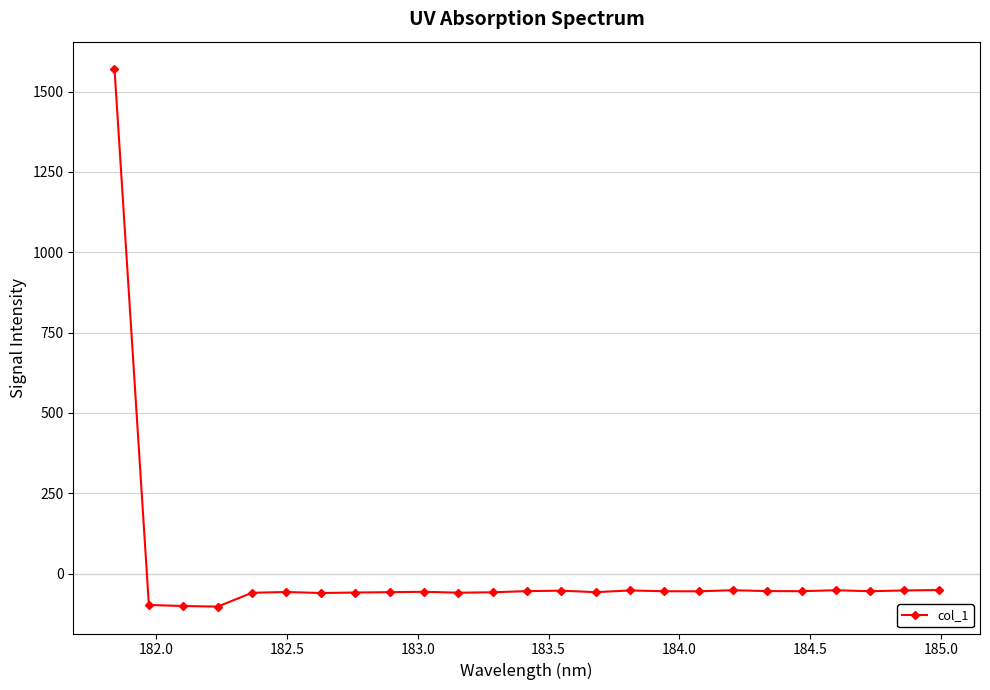

True or false: the data has more than 1 interior local peaks.

True